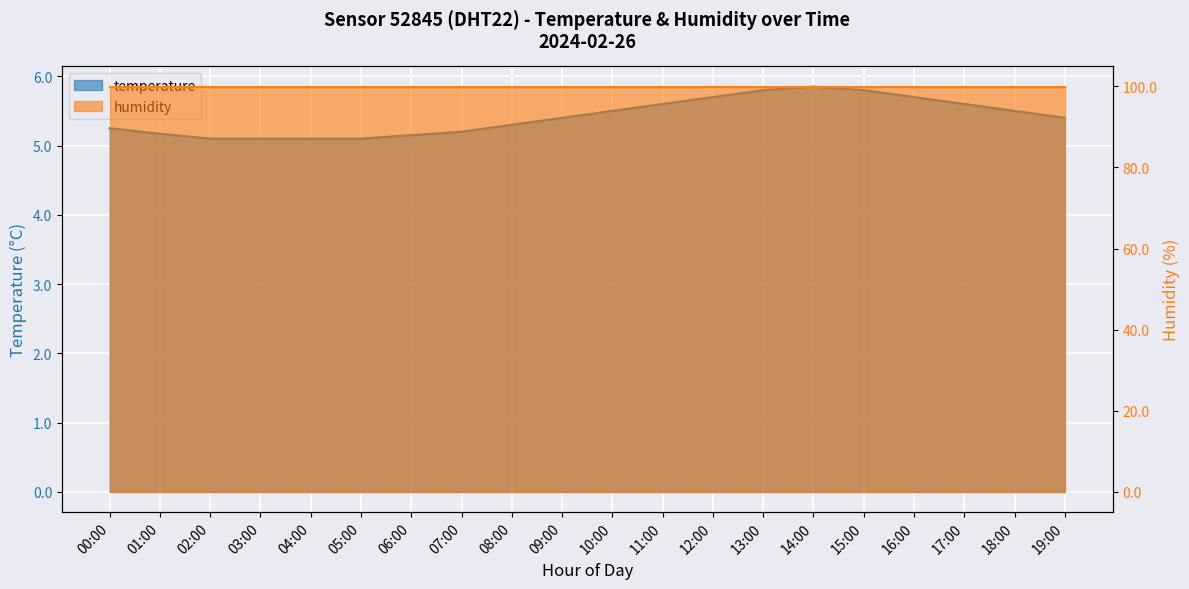

List the labels in order of value, largest first.

14:00, 13:00, 15:00, 12:00, 16:00, 11:00, 17:00, 10:00, 18:00, 09:00, 19:00, 08:00, 00:00, 07:00, 01:00, 06:00, 02:00, 03:00, 04:00, 05:00